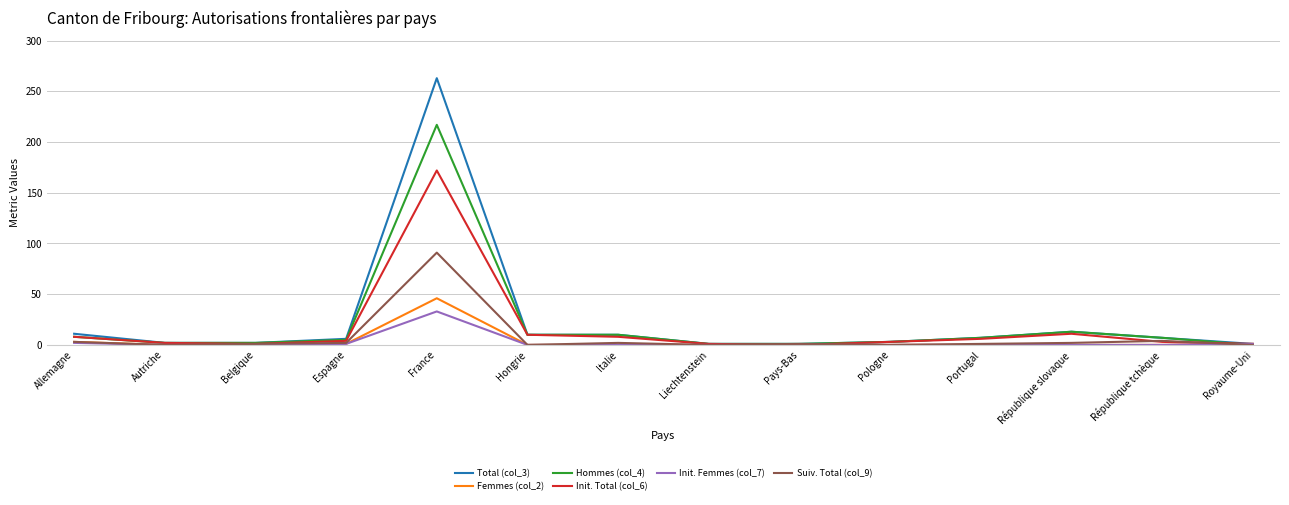

What is the greatest value displayed?

263